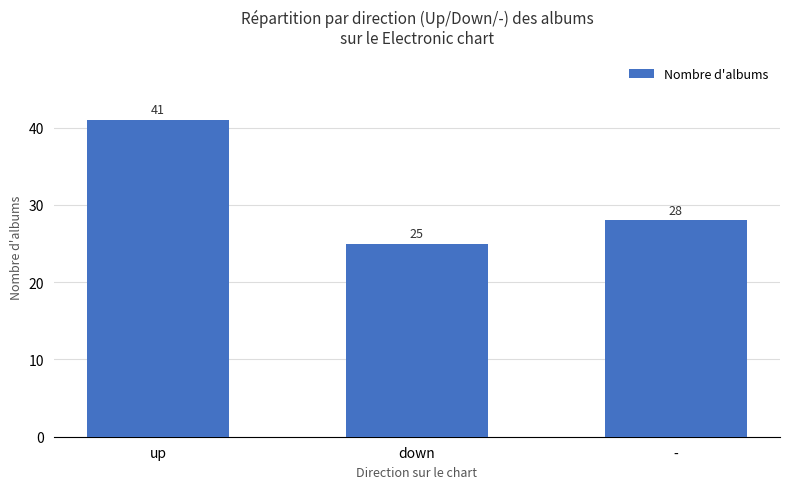

Which label corresponds to the largest value in the chart?

up